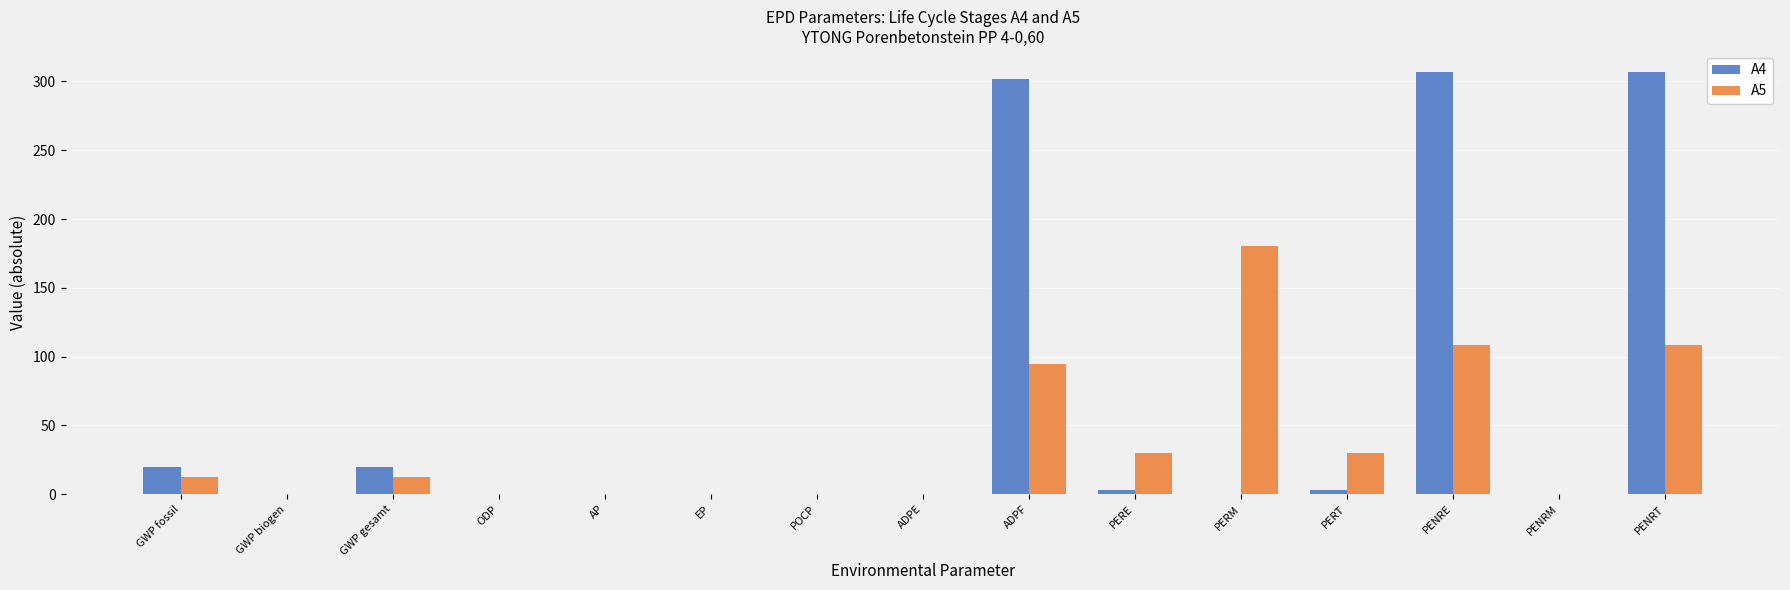

What is the sum of all A4 values?

961.2